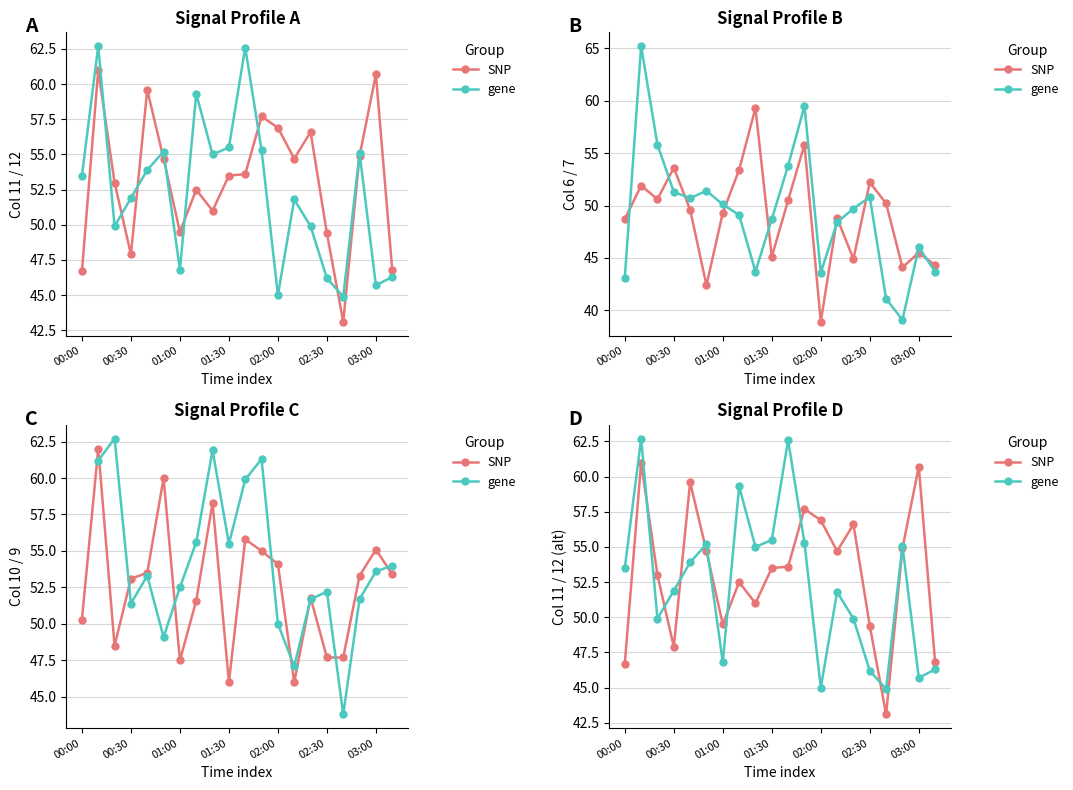

What is the label of the 3rd point from the right?

17